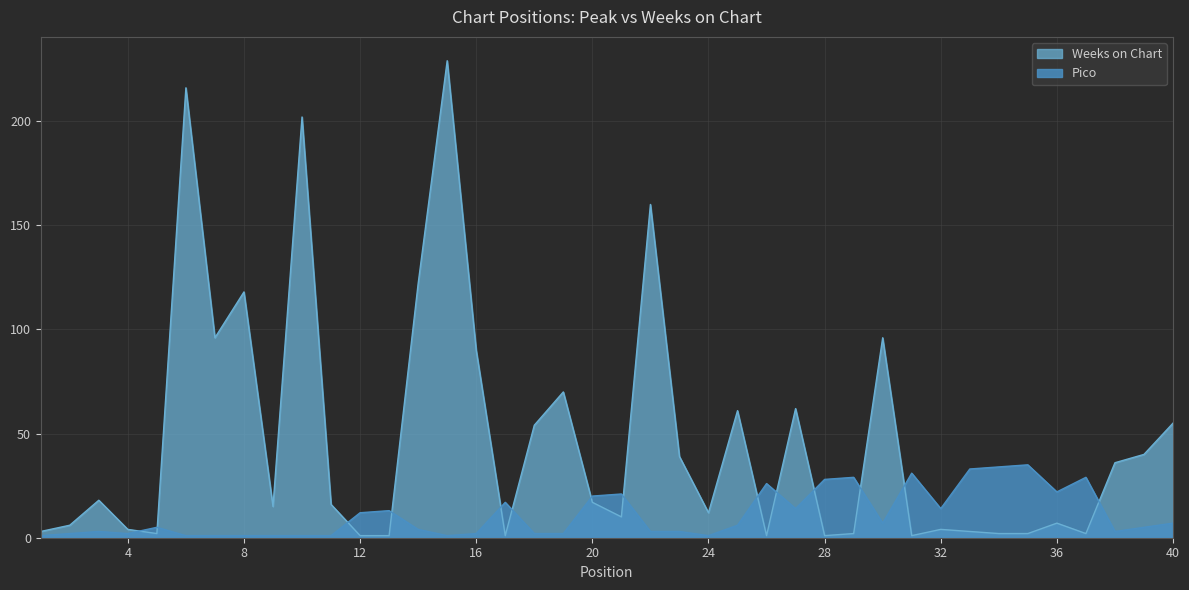

Reading left to right, extract all data points from this chart.

Pico: 1=1	2=2	3=3	4=2	5=5	6=1	7=1	8=1	9=1	10=1	11=1	12=12	13=13	14=4	15=1	16=2	17=17	18=2	19=2	20=20	21=21	22=3	23=3	24=1	25=6	26=26	27=14	28=28	29=29	30=7	31=31	32=14	33=33	34=34	35=35	36=22	37=29	38=3	39=5	40=7
Weeks on Chart: 1=3	2=6	3=18	4=4	5=2	6=216	7=96	8=118	9=15	10=202	11=16	12=1	13=1	14=122	15=229	16=90	17=1	18=54	19=70	20=17	21=10	22=160	23=39	24=12	25=61	26=1	27=62	28=1	29=2	30=96	31=1	32=4	33=3	34=2	35=2	36=7	37=2	38=36	39=40	40=55